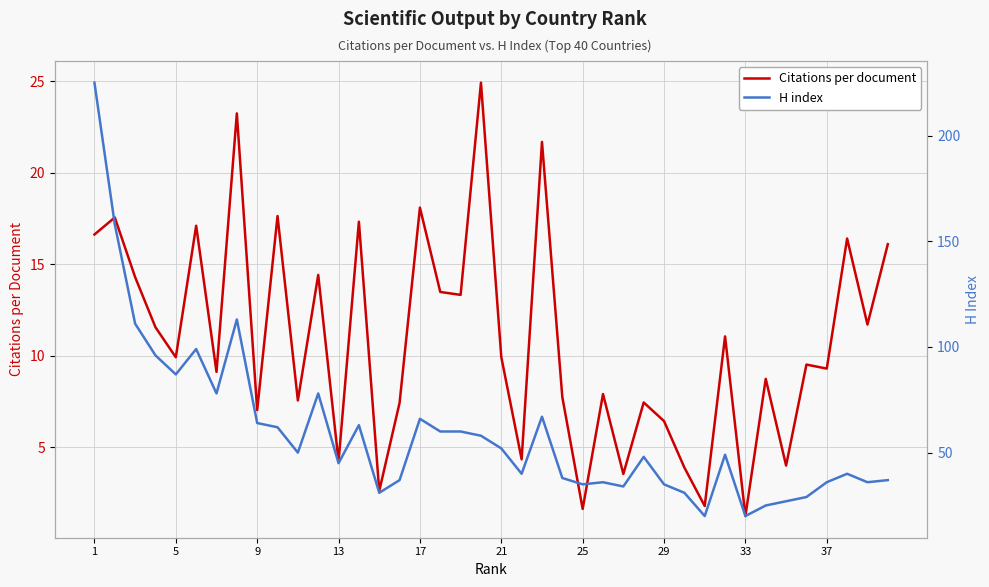

What is the maximum value for Citations per document?

24.9